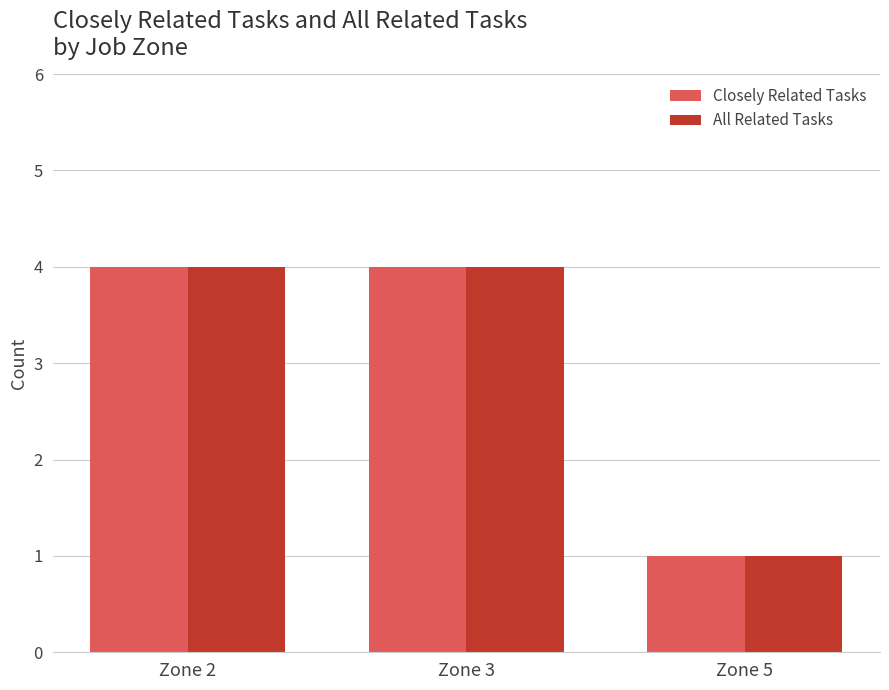

What is the highest value of the All Related Tasks series?

4